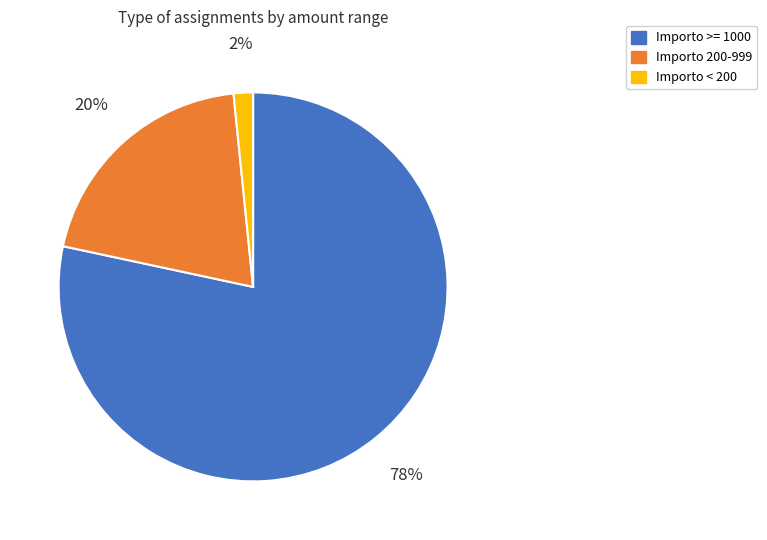

Is there a majority slice in this chart?

Yes